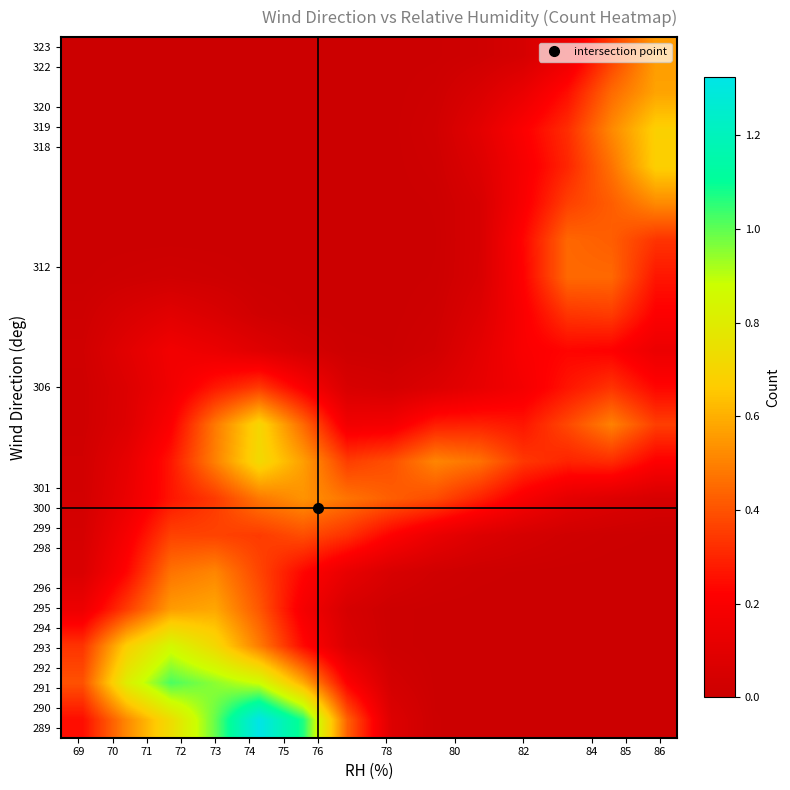

What is the maximum value shown in the chart?

1.3